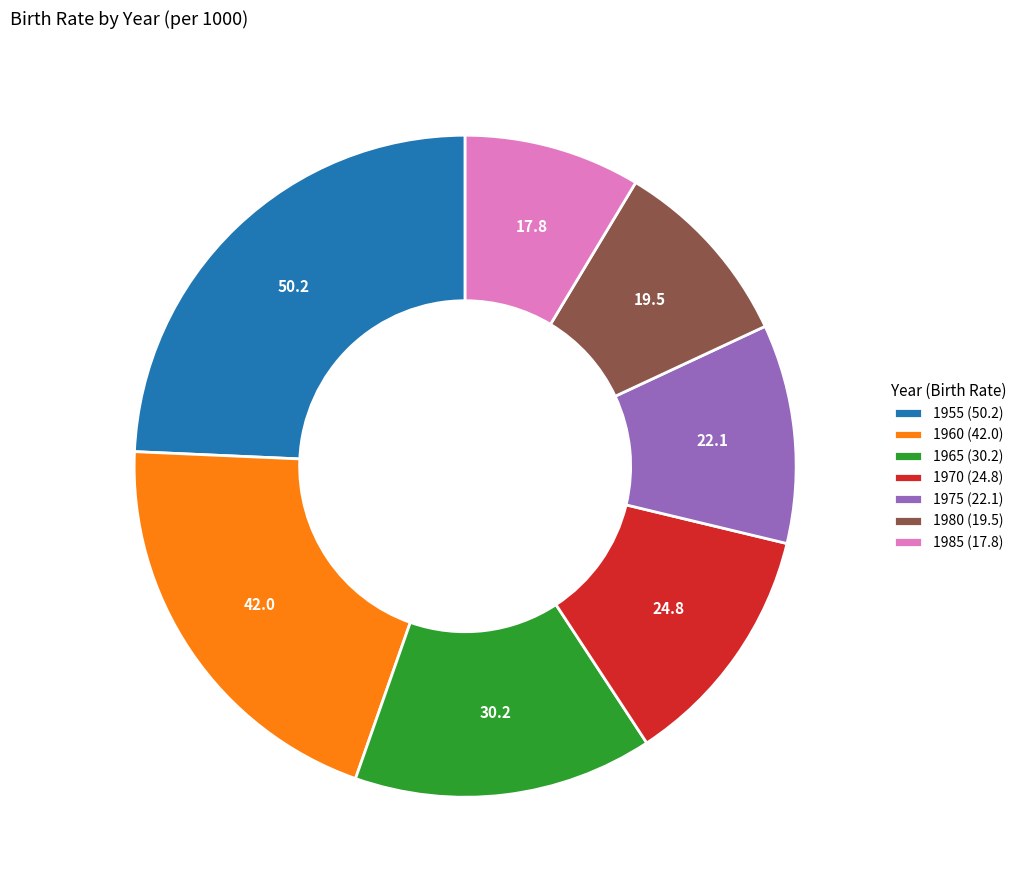

How many slices are in this pie chart?

7